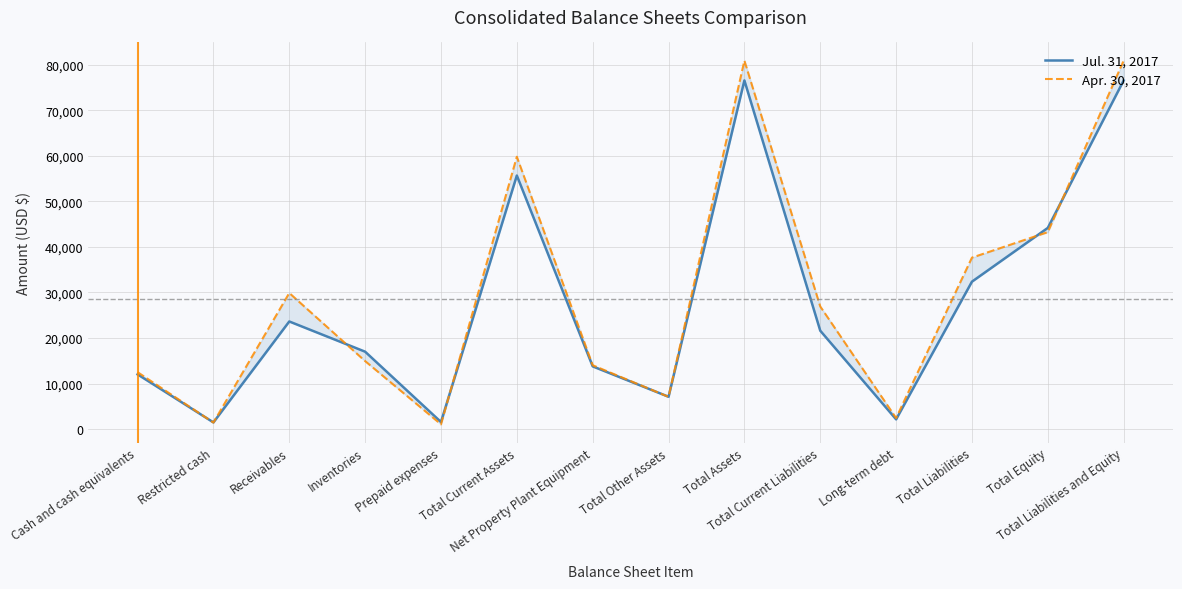

How many times do Jul. 31, 2017 and Apr. 30, 2017 cross each other?

8